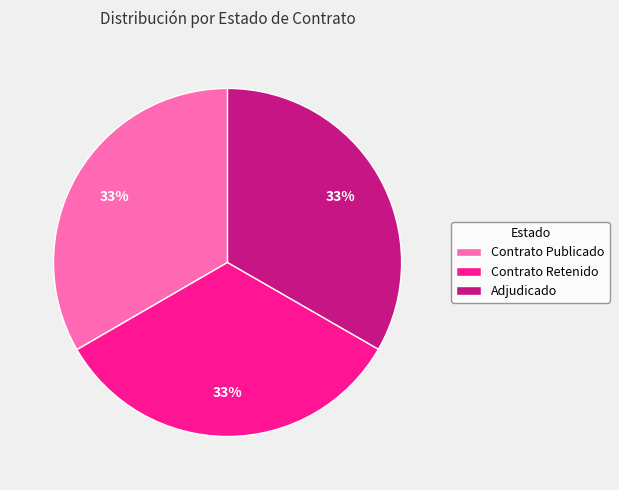

Do Adjudicado and Contrato Retenido together represent more than half of the pie?

Yes